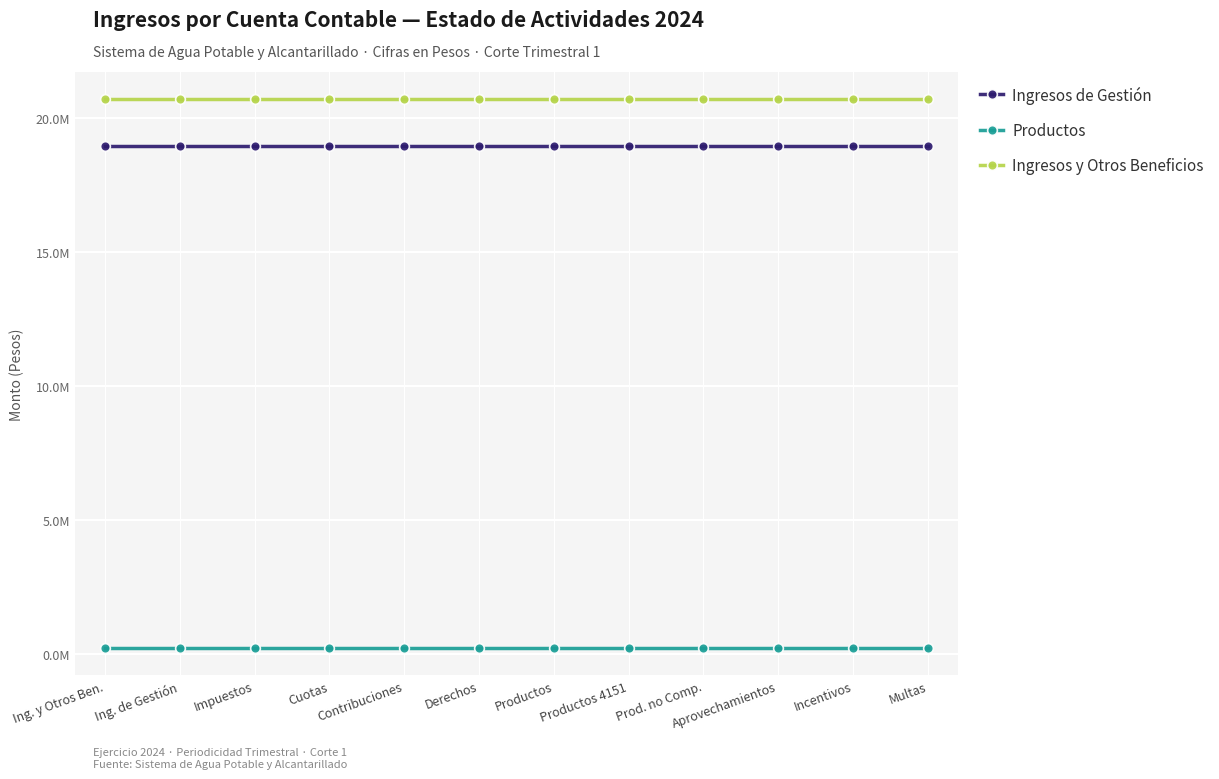

The value of Productos at Prod. no Comp. is 231453.2. True or false?

True